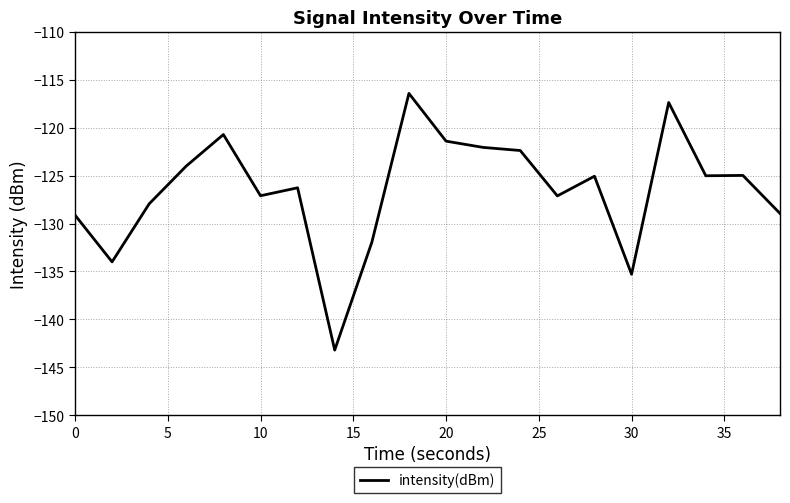

What is the greatest value displayed?

-116.4